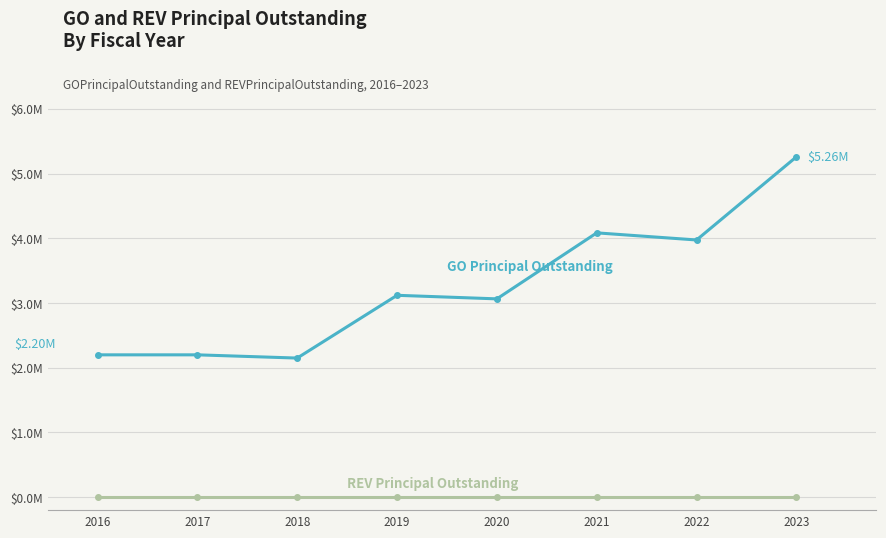

Does the chart have visible grid lines?

Yes